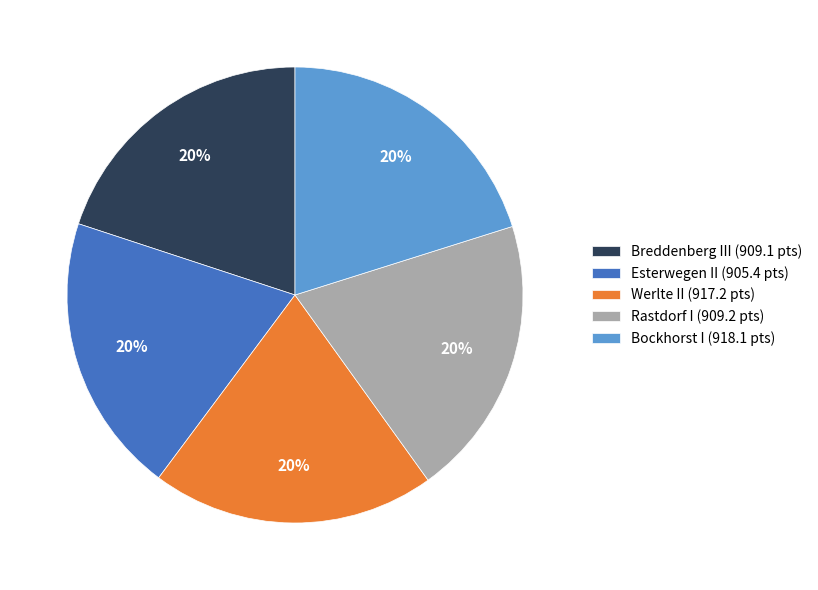

To the nearest percent, what percentage of the pie is Bockhorst I?

20%